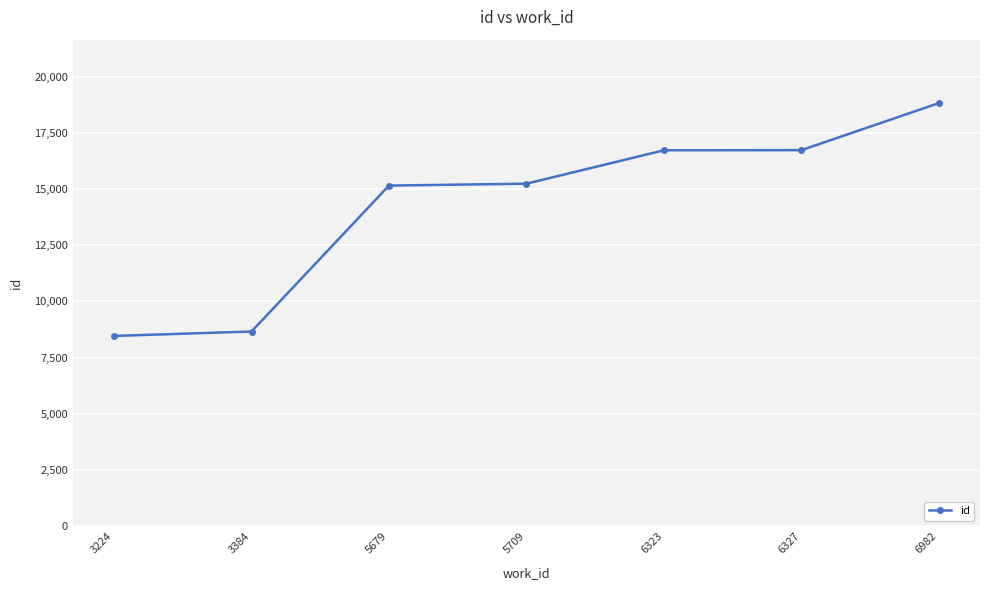

Which has a higher value, 6323 or 5679?

6323